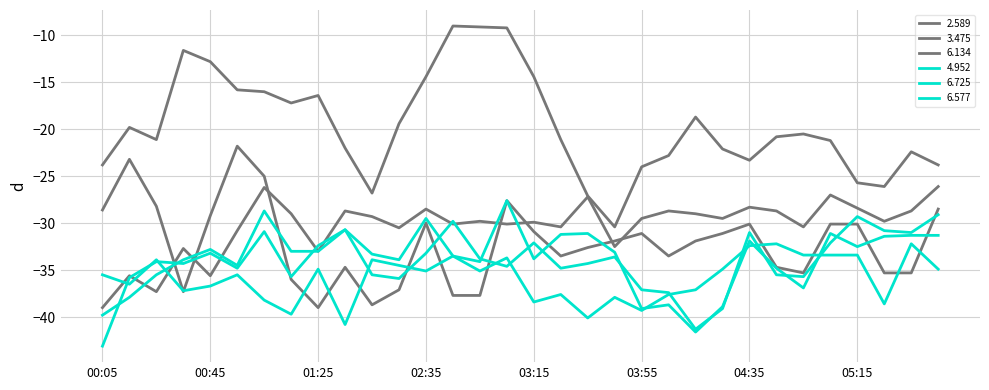

How many lines are shown in the chart?

6